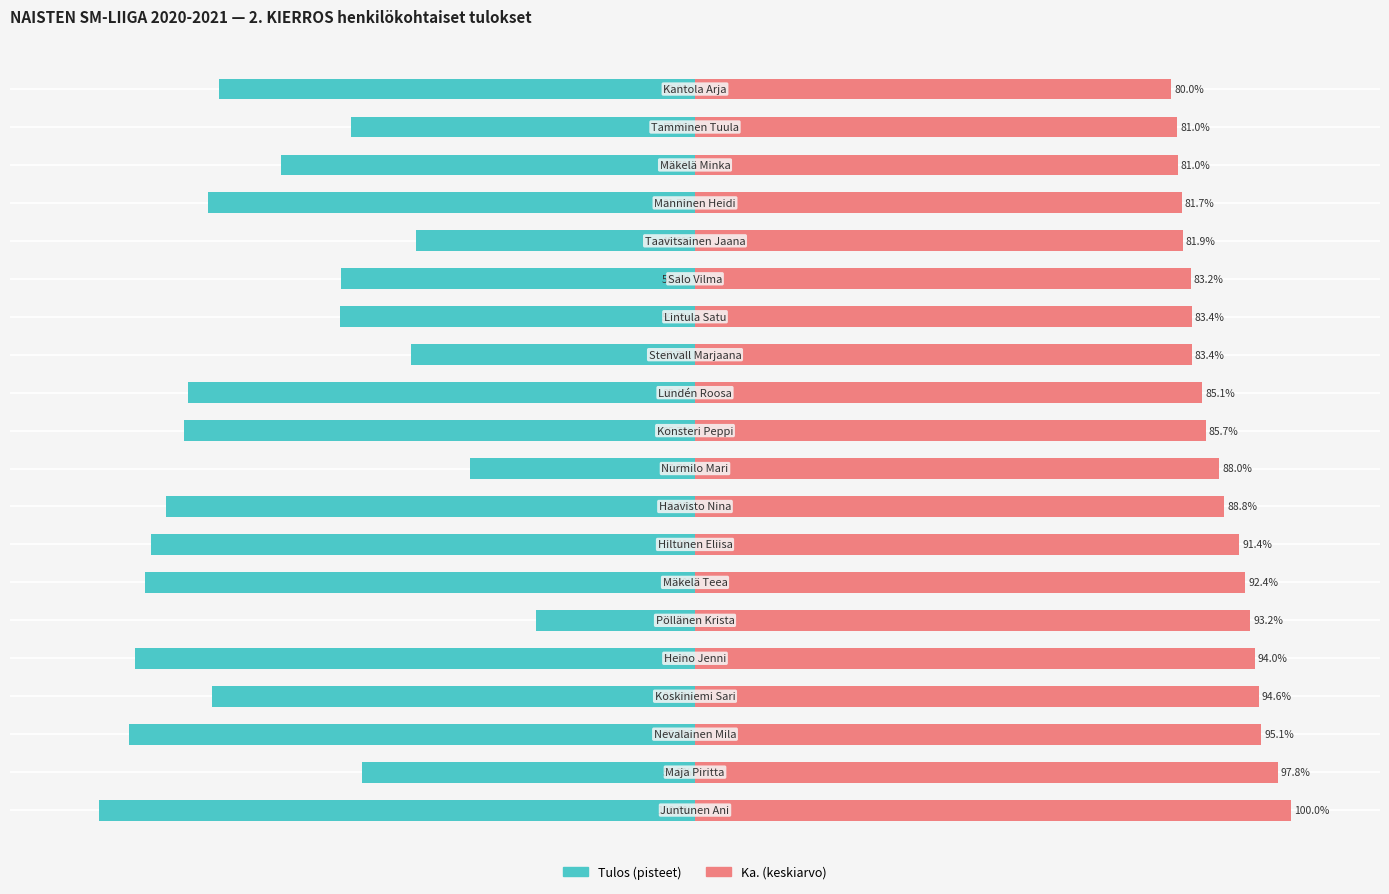

Is it true that Tulos (pisteet) equals -107.8 at 17?

False